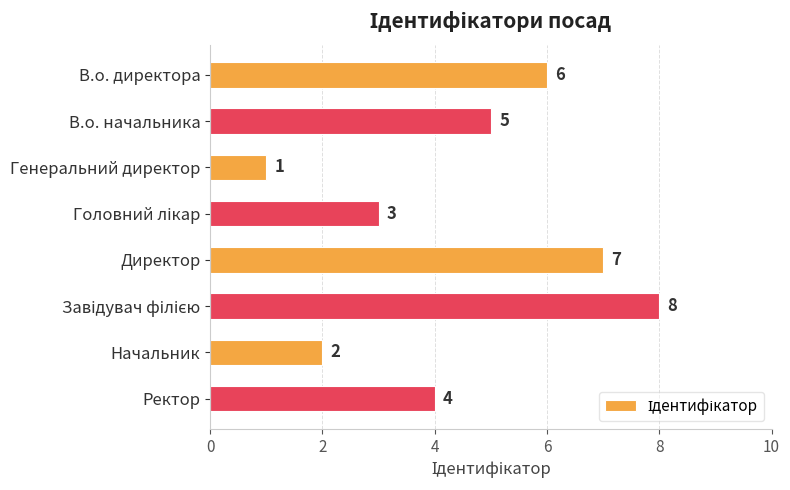

Where is the data nearest to the value 4?

Ректор